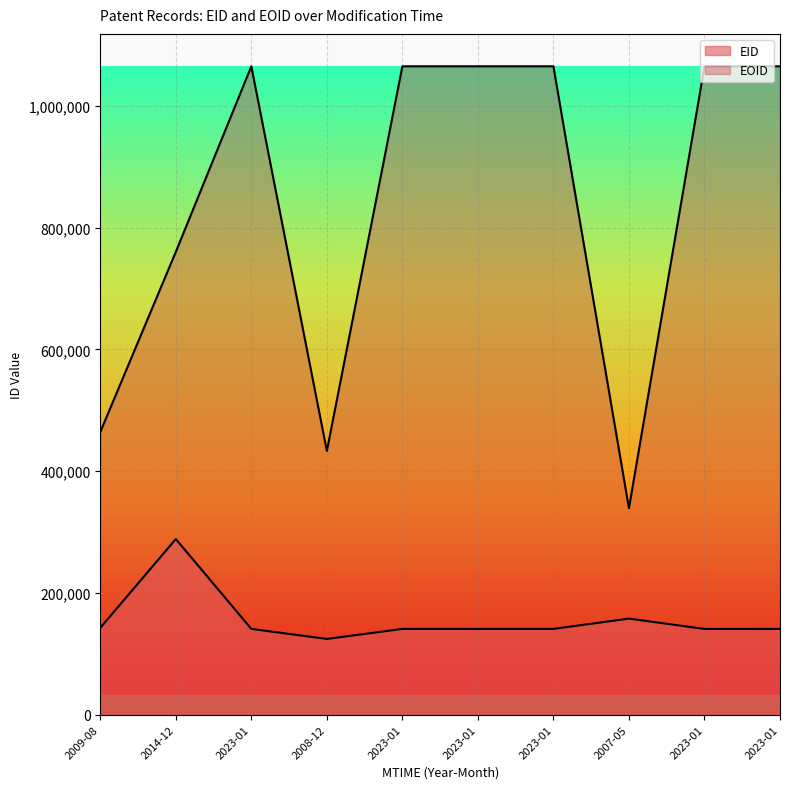

The EOID series shows 1065264 at 2023-01. True or false?

True